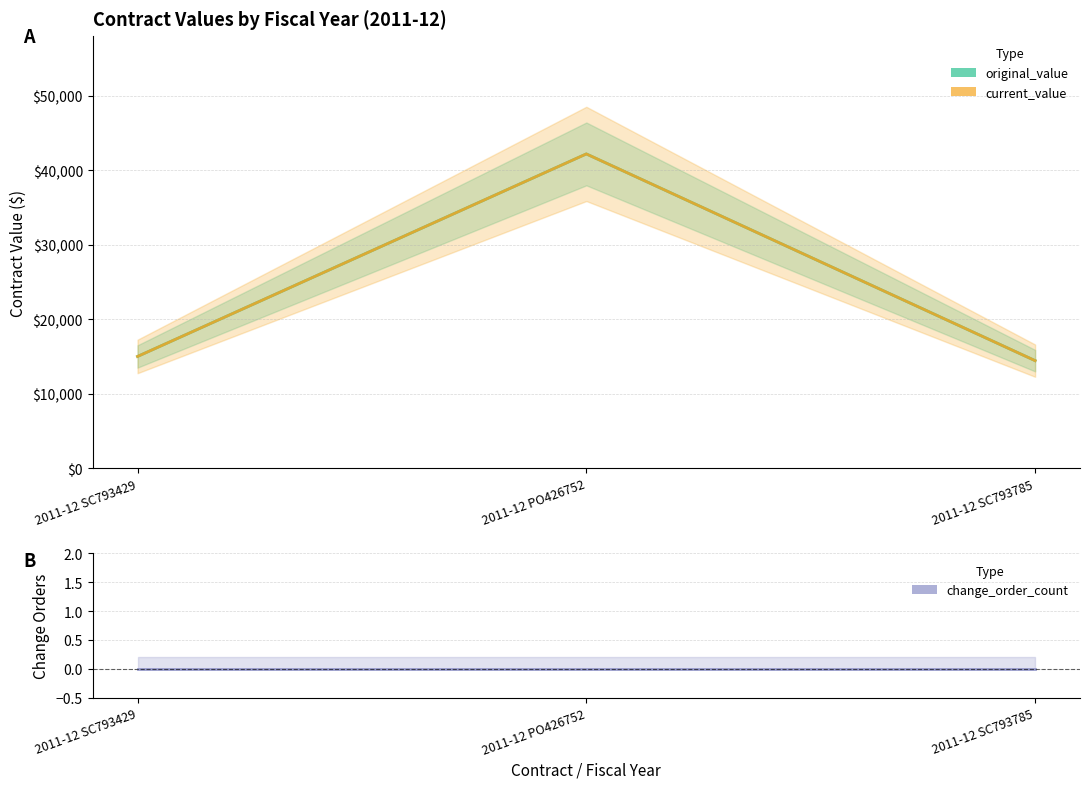

Which series has the widest spread of values?

original_value